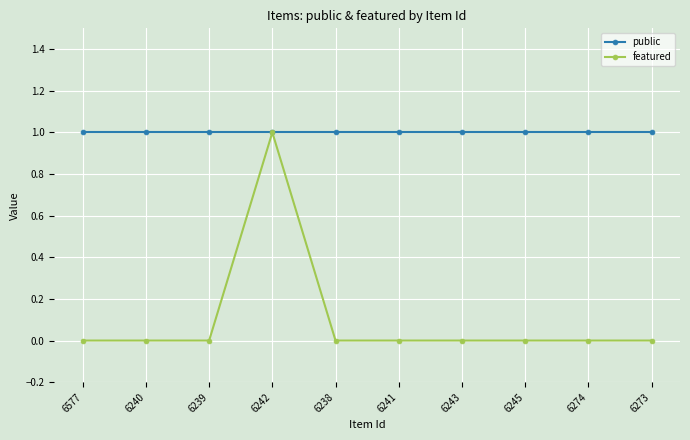

Count the number of data series in this chart.

2